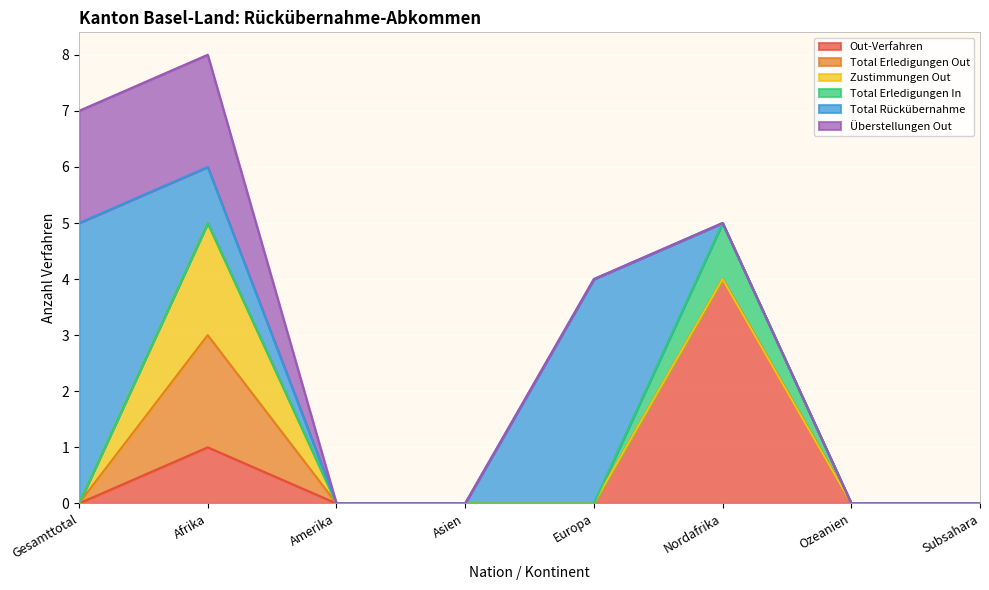

Is the value of Total Rückübernahme at Subsahara greater than the value of Total Erledigungen In at Afrika?

No